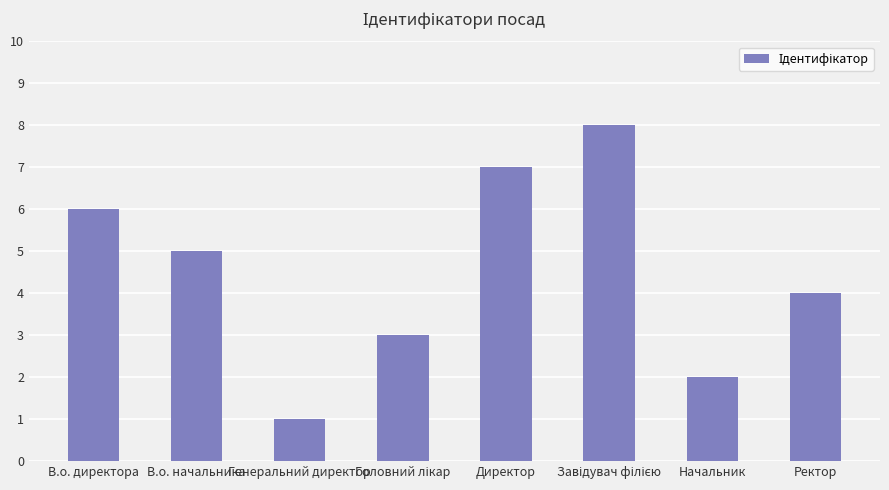

Does the chart contain any negative values?

No